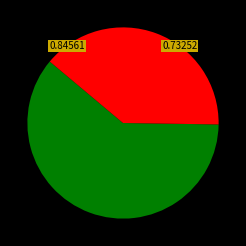

Is there a majority slice in this chart?

Yes